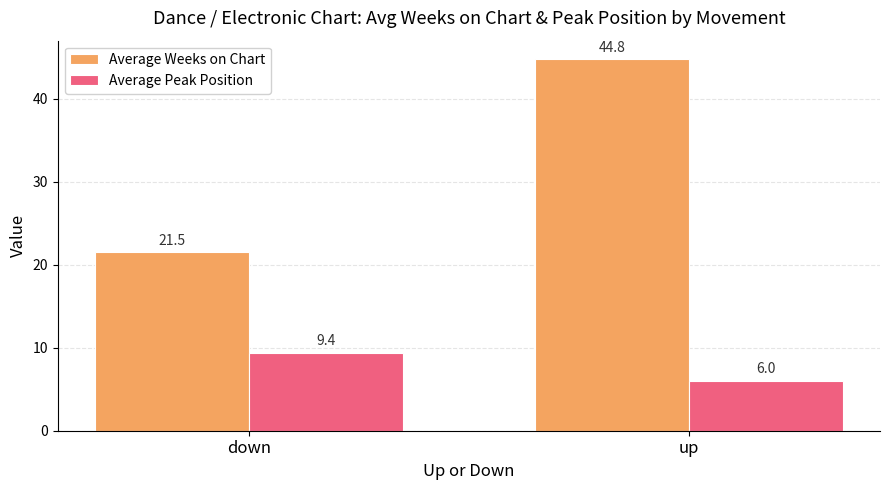

The Average Weeks on Chart series shows 21.5 at down. True or false?

True